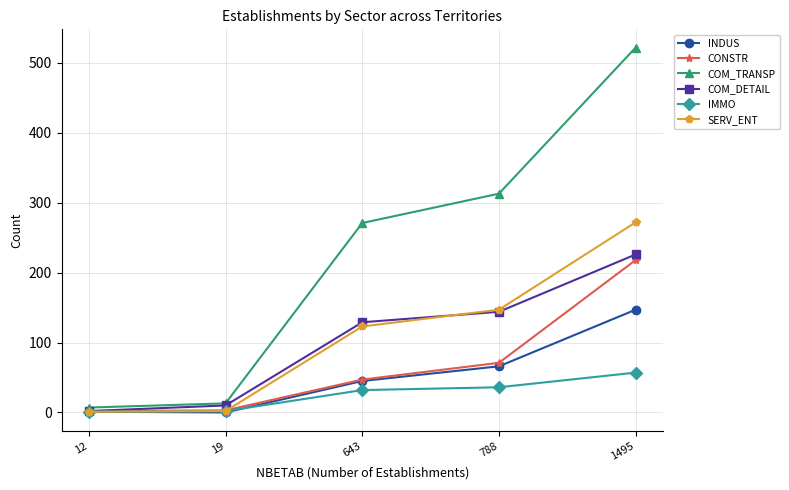

What is the difference between the maximum and minimum values in the CONSTR series?

216